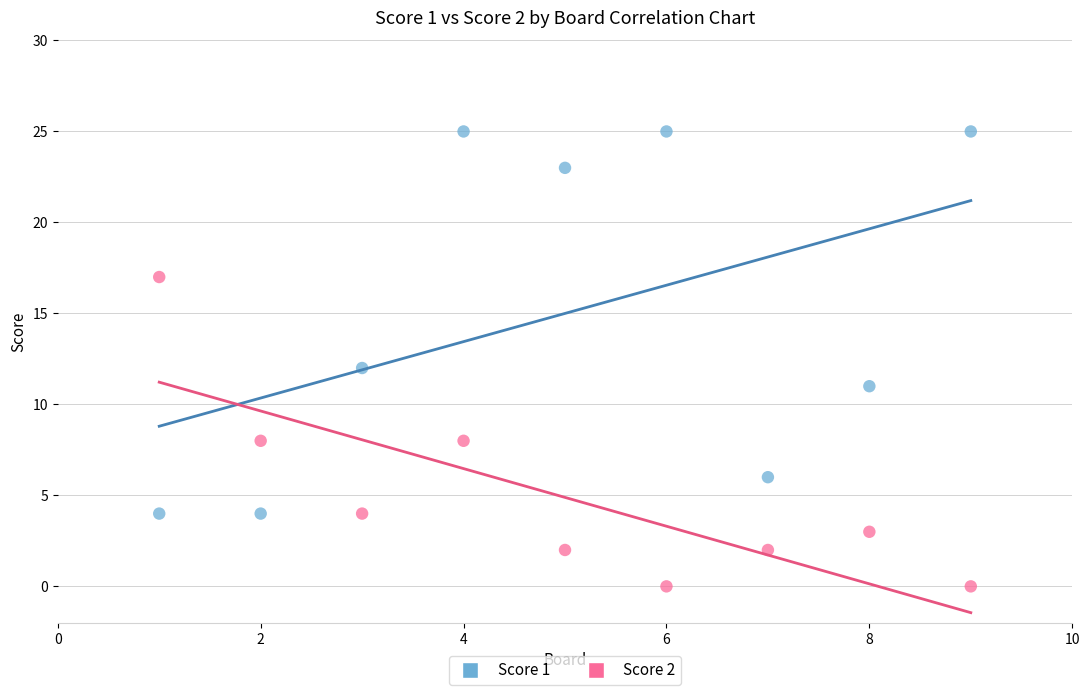

Which series contains the highest Y value?

Score 1